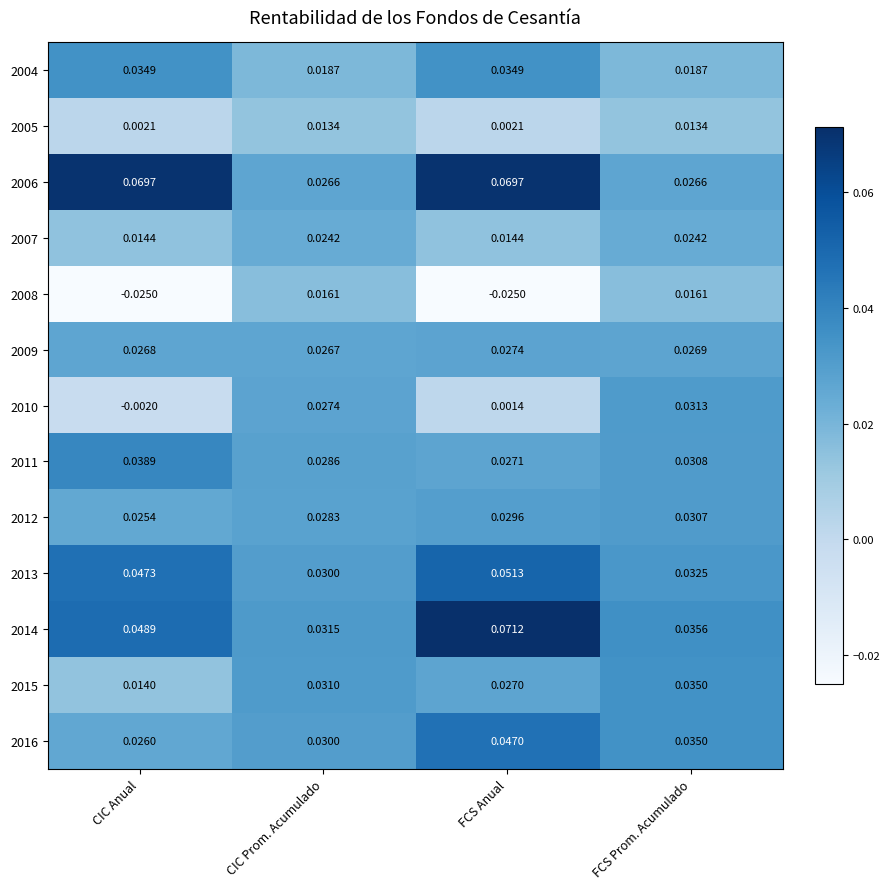

How many categories are shown in the chart?

4